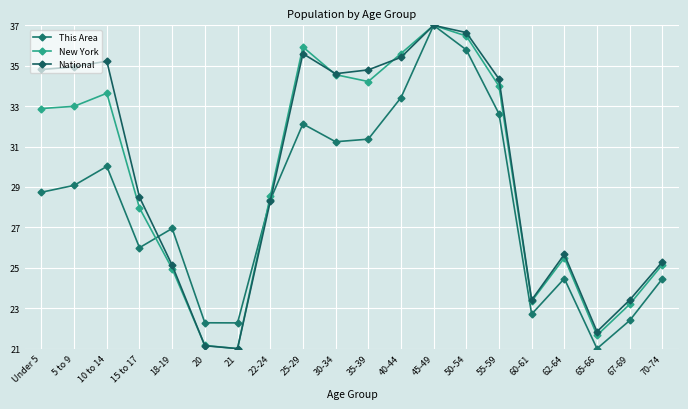

What is the sum of the This Area values at 45-49 and 20?

59.3